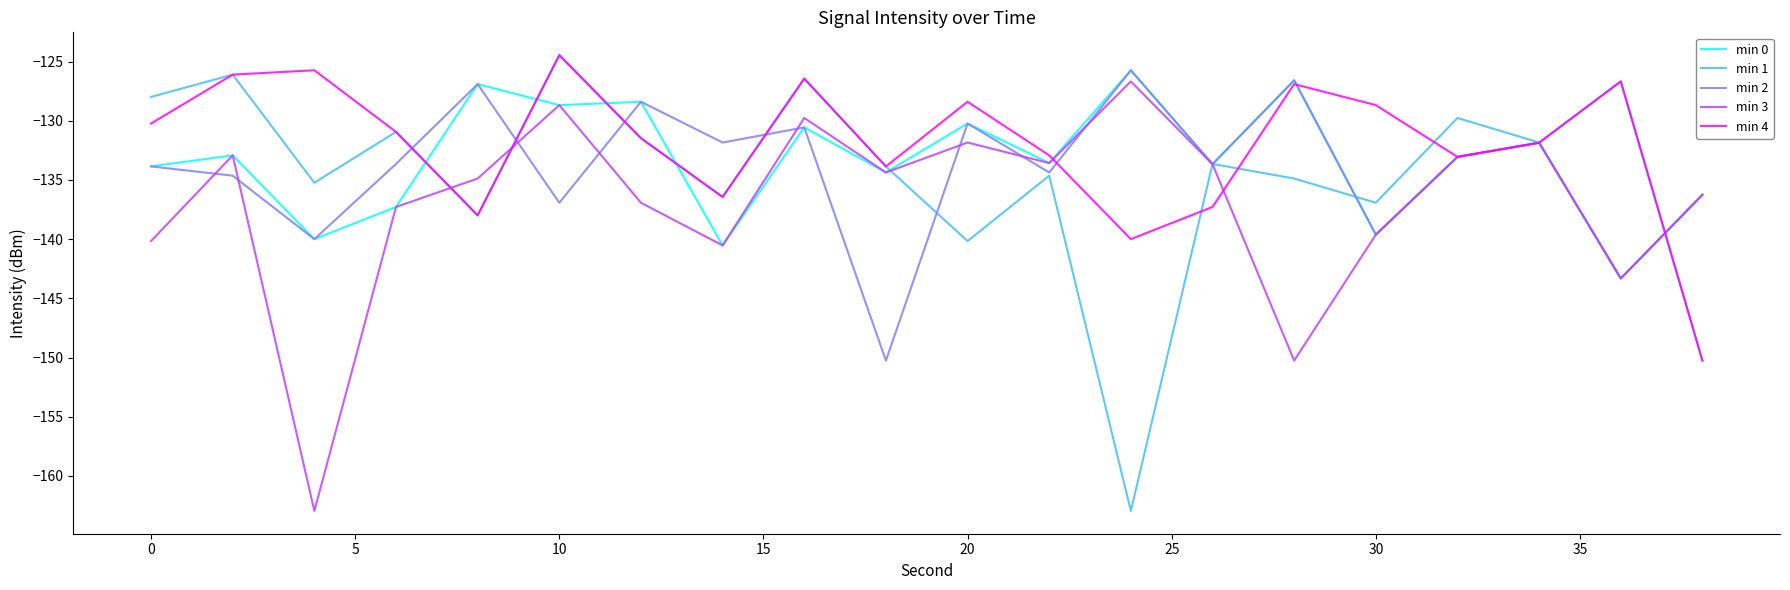

What is the lowest value of the min 1 series?

-163.0